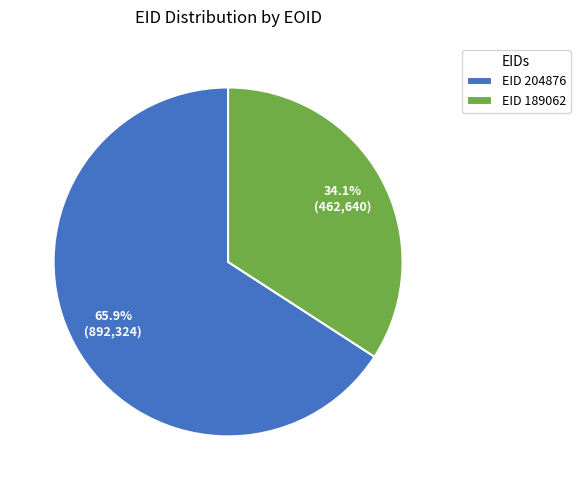

Which category has the smallest portion of the pie?

EID 189062